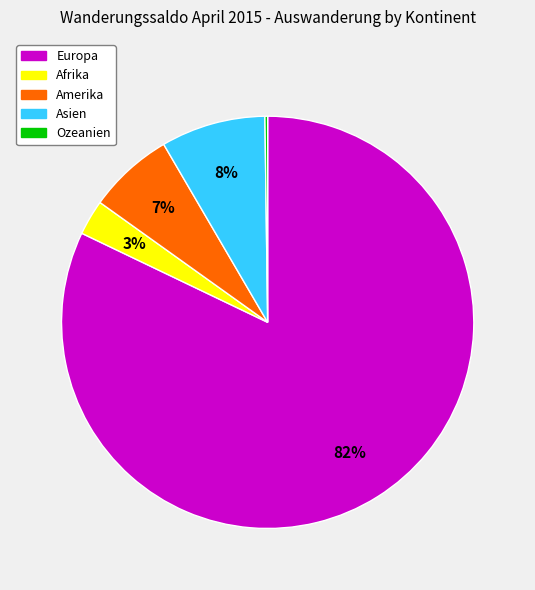

What is the largest slice in the pie chart?

Europa